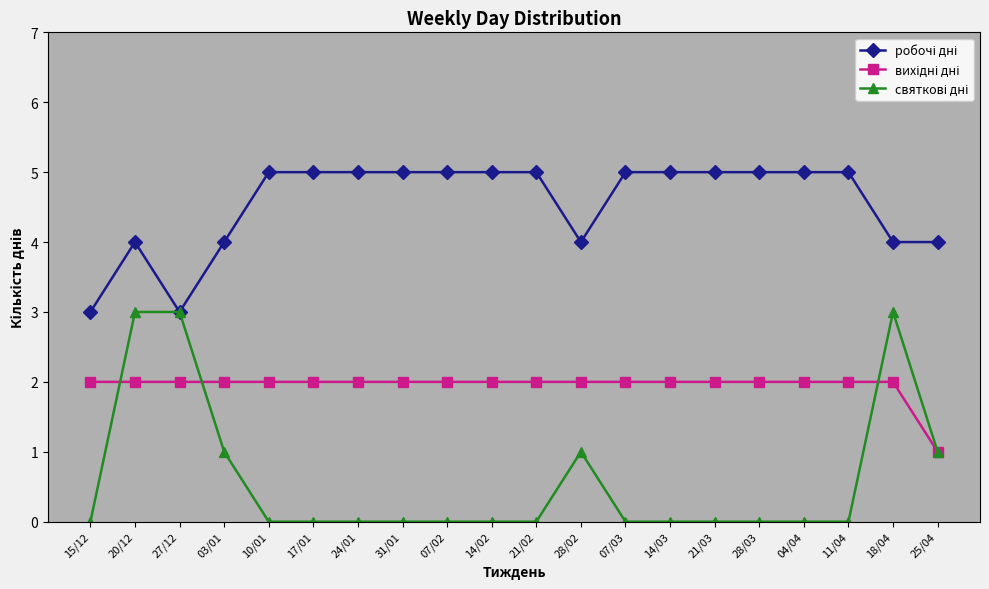

What is the label of the 17th point from the right?

03/01